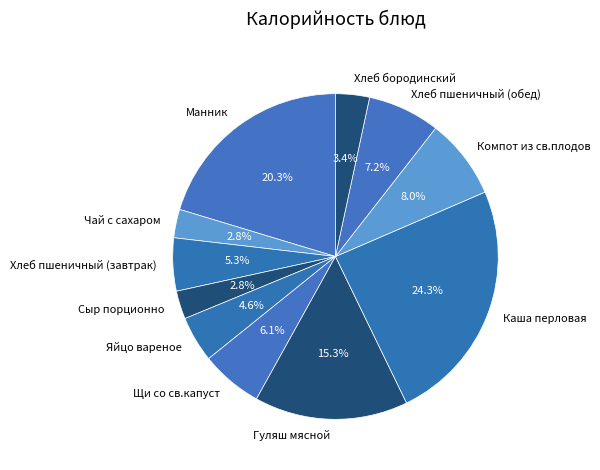

What is the total percentage of Чай с сахаром and Хлеб пшеничный (завтрак)?

8.1%